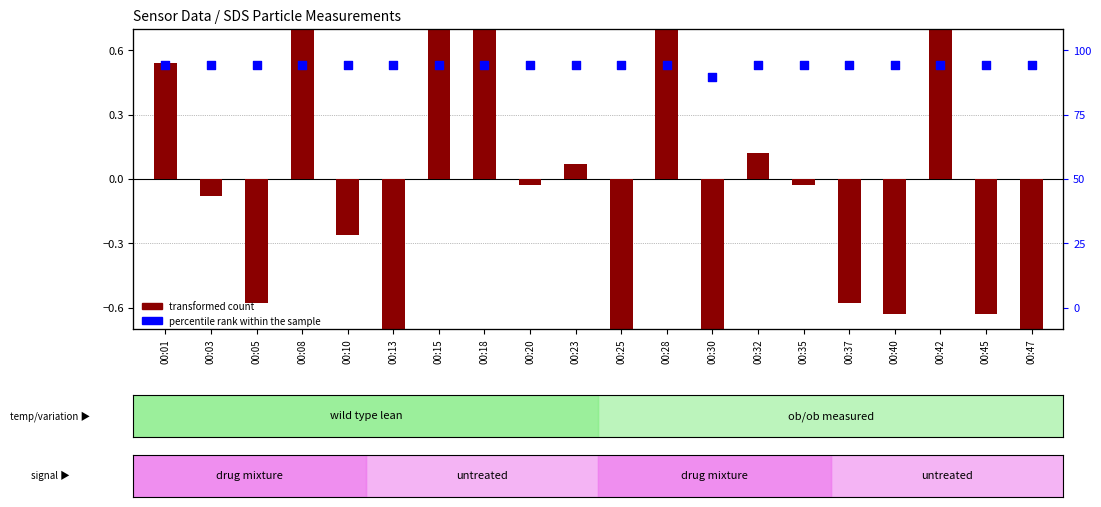

At which category is the sum across all series the highest?

00:42